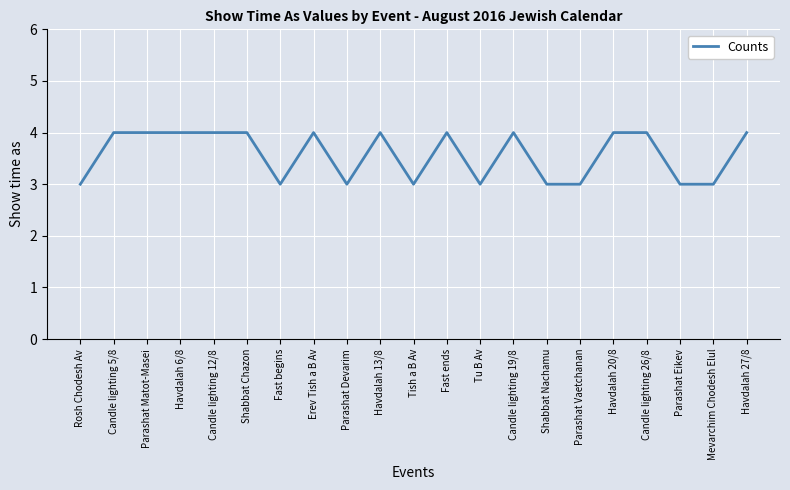

What position from the left is Candle lighting 12/8?

5